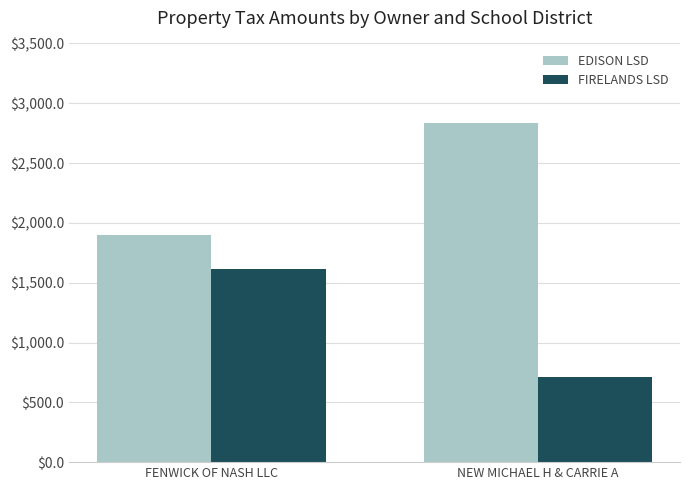

At which label does FIRELANDS LSD first exceed 1615?

FENWICK OF NASH LLC